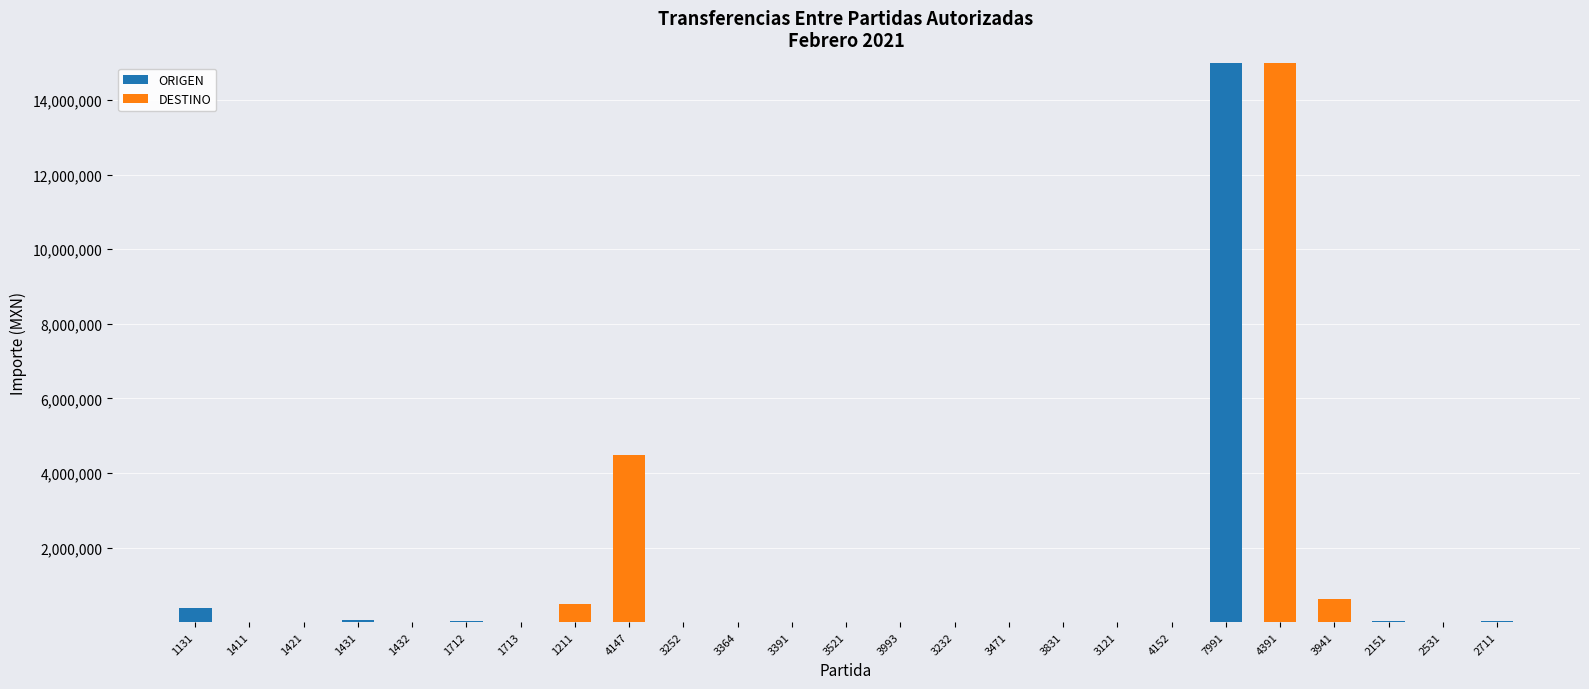

How many series are shown in this chart?

2